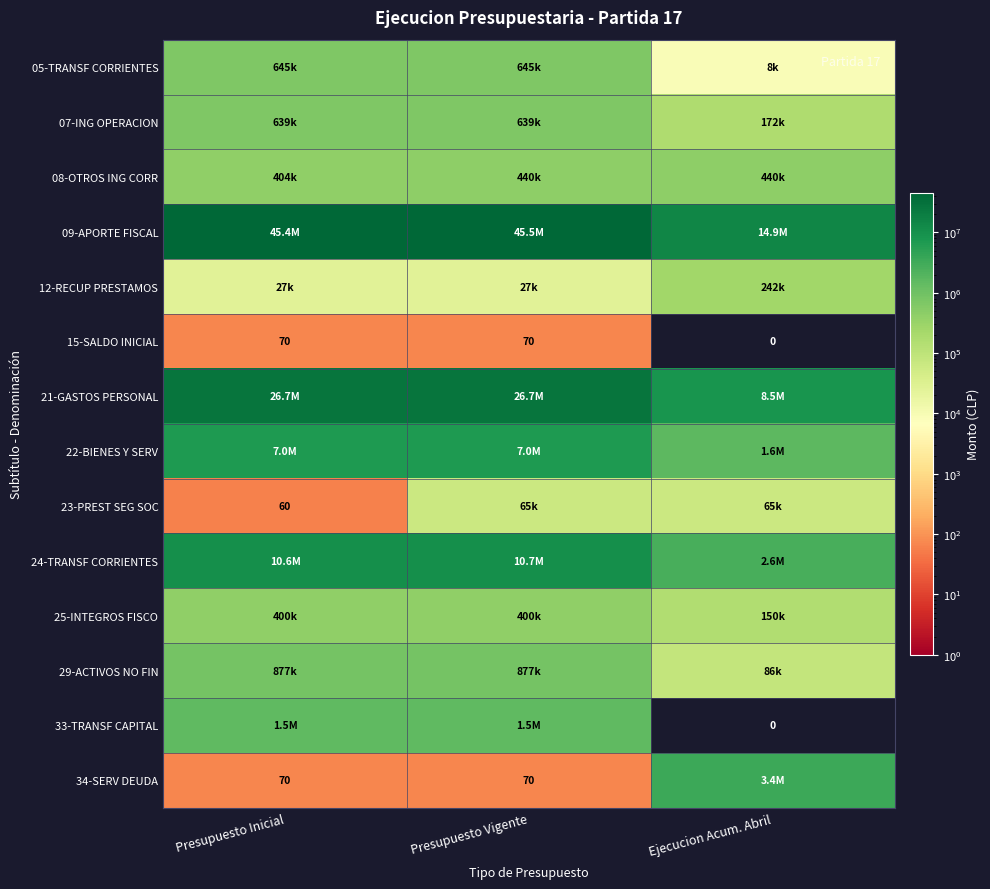

How many 15-SALDO INICIAL values are between 0 and 70?

3